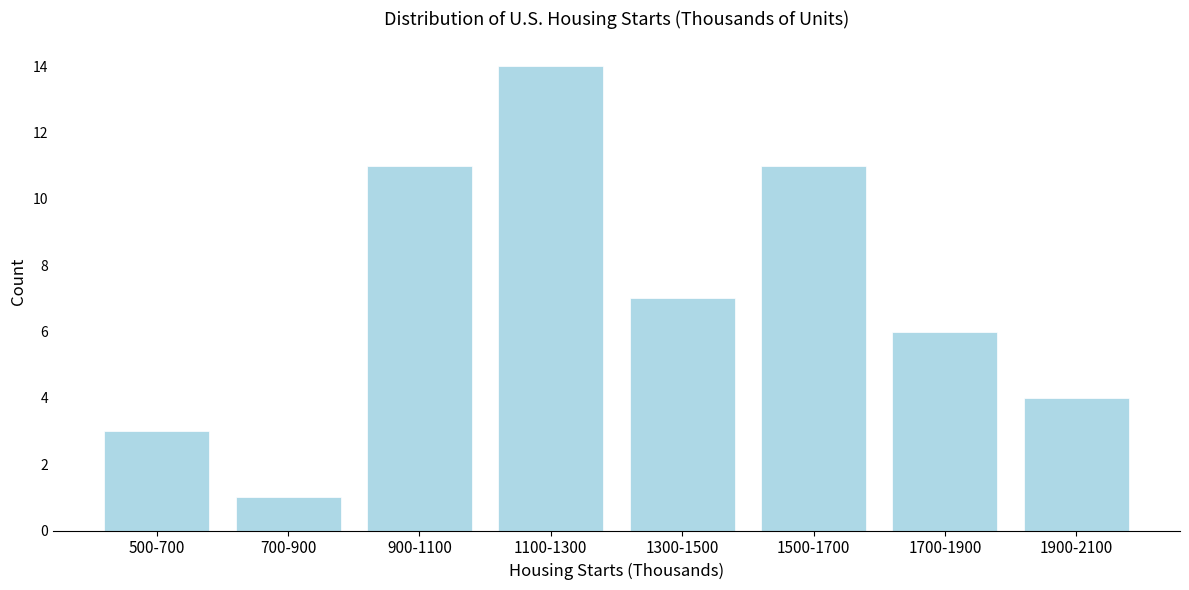

Reading left to right, extract all data points from this chart.

3	1	11	14	7	11	6	4